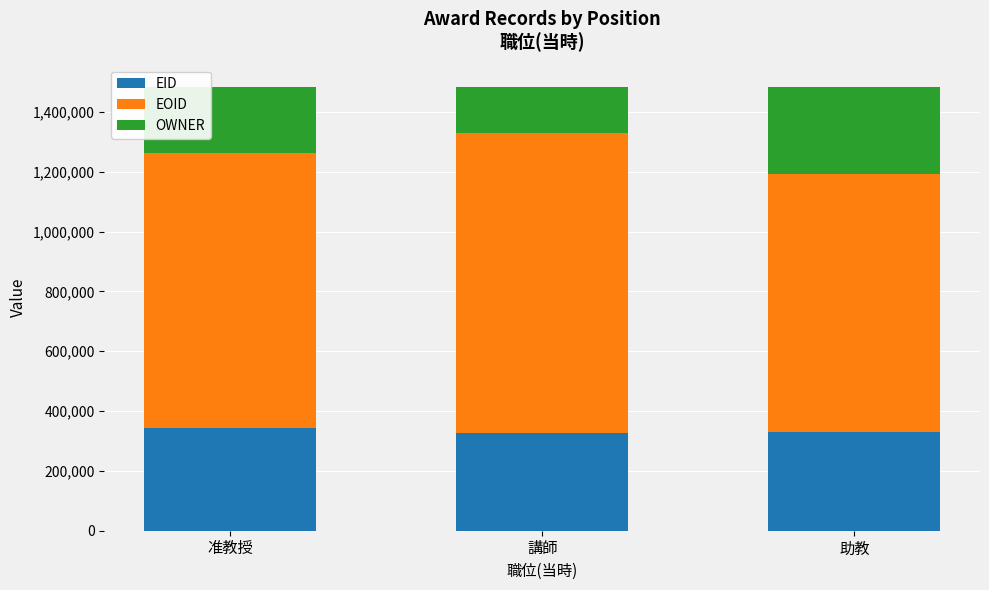

How many series are shown in this chart?

3